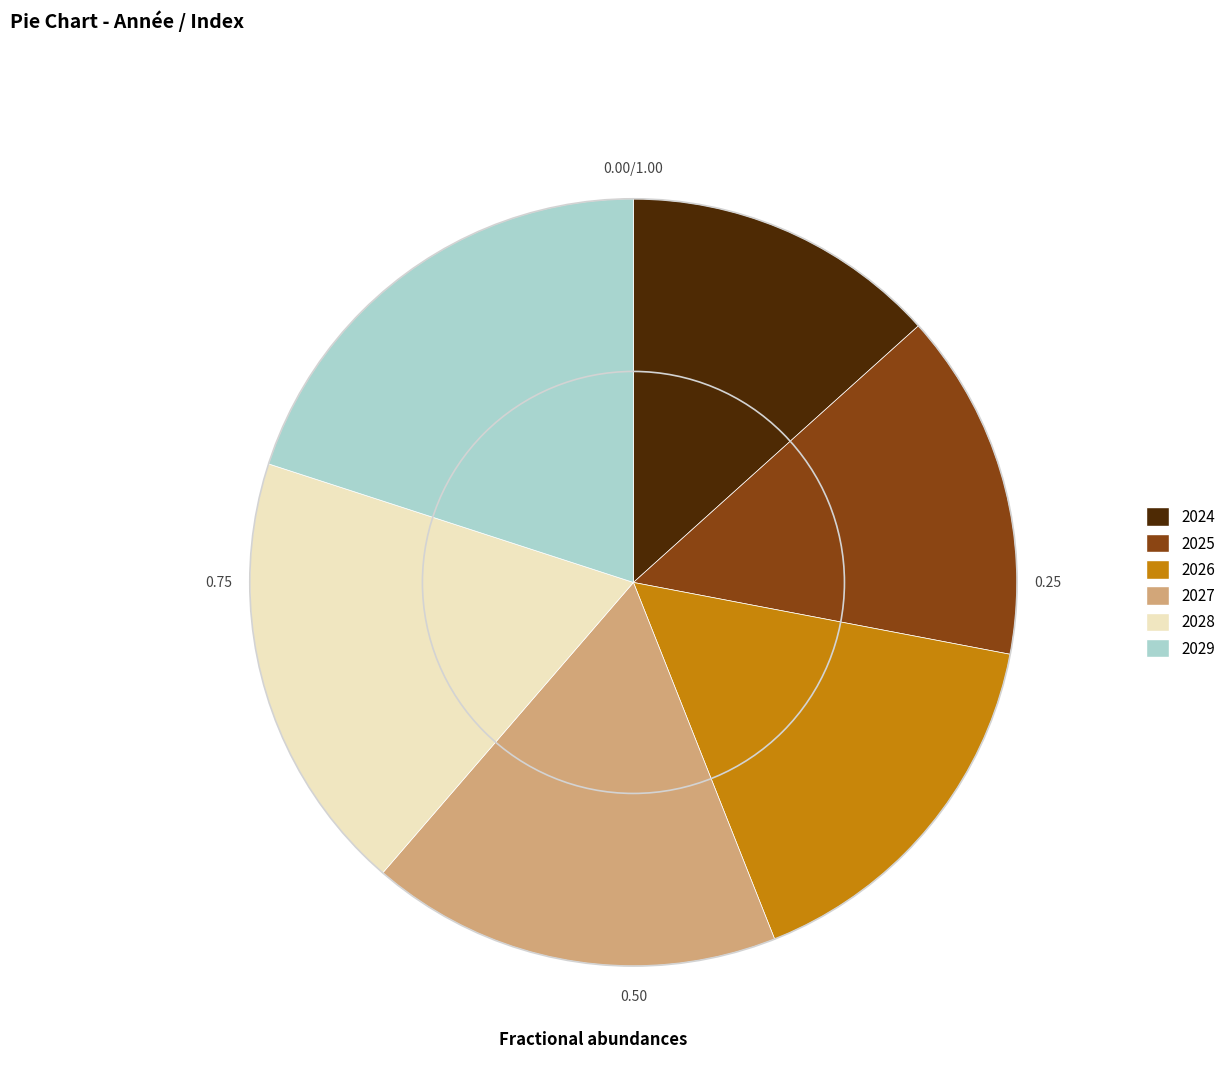

Rank the categories by value from highest to lowest.

2029, 2028, 2027, 2026, 2025, 2024